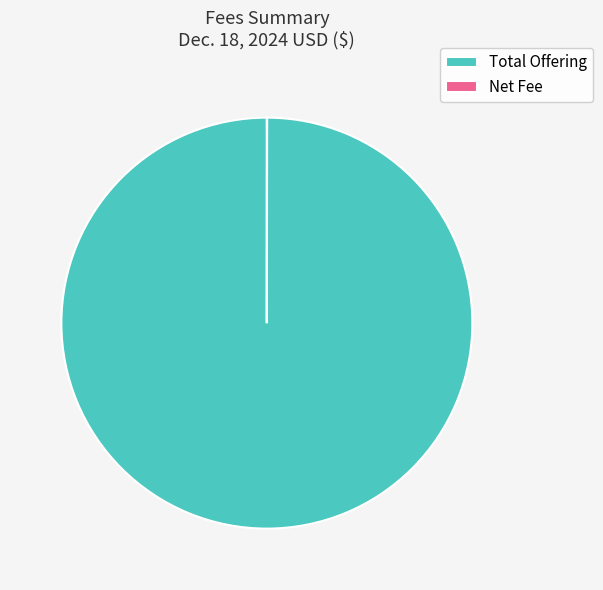

Which slice is the largest?

Total Offering